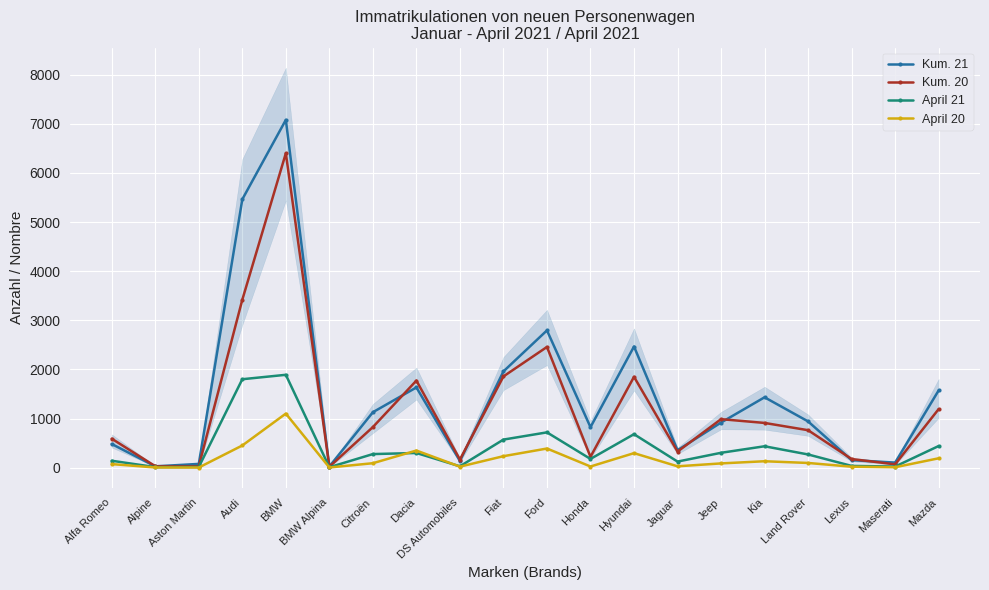

Which series has the largest total across all categories?

Kum. 21